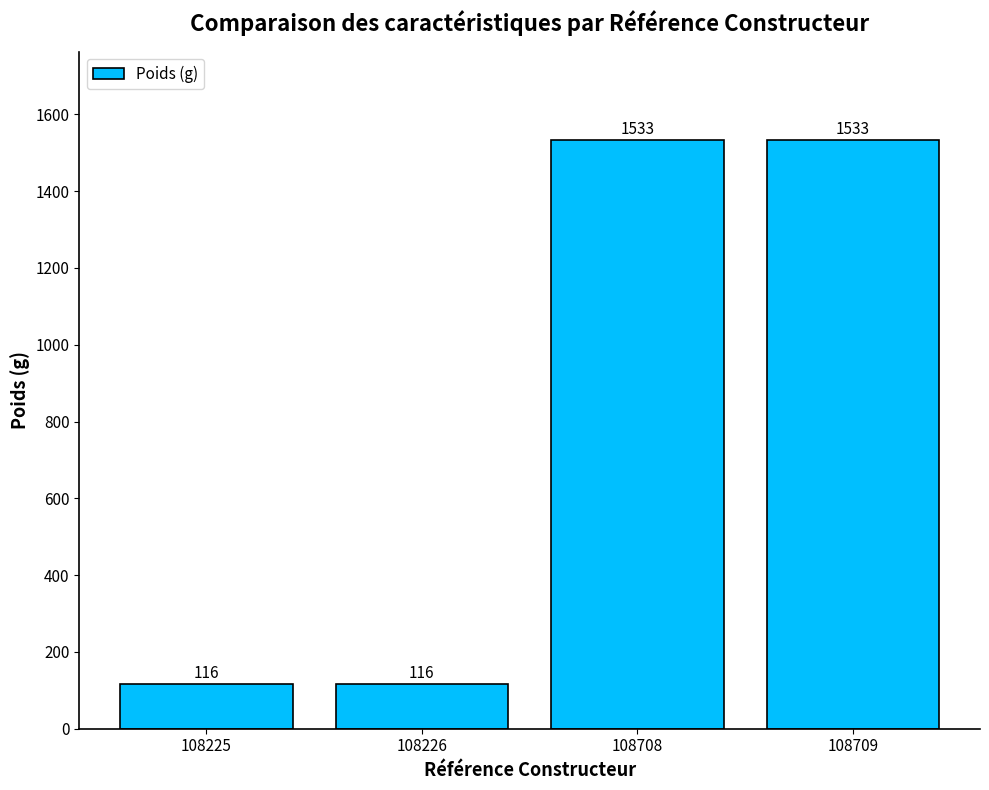

Count the values in the range 116 to 1533.

4